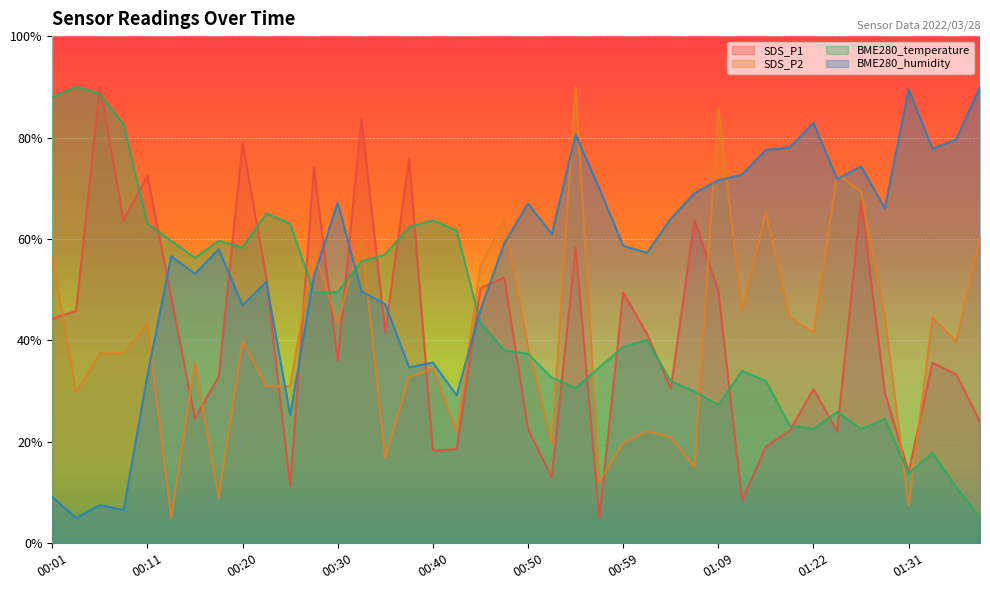

Rank the categories by SDS_P2 value from highest to lowest.

00:55, 01:09, 01:24, 01:26, 01:14, 00:47, 00:33, 01:39, 00:28, 00:01, 00:45, 01:12, 01:19, 01:29, 01:34, 00:11, 00:30, 01:22, 00:20, 01:36, 00:50, 00:06, 00:08, 00:16, 00:40, 00:37, 00:23, 00:25, 00:03, 00:42, 01:02, 01:04, 00:52, 00:59, 00:35, 01:07, 00:57, 00:18, 01:31, 00:13